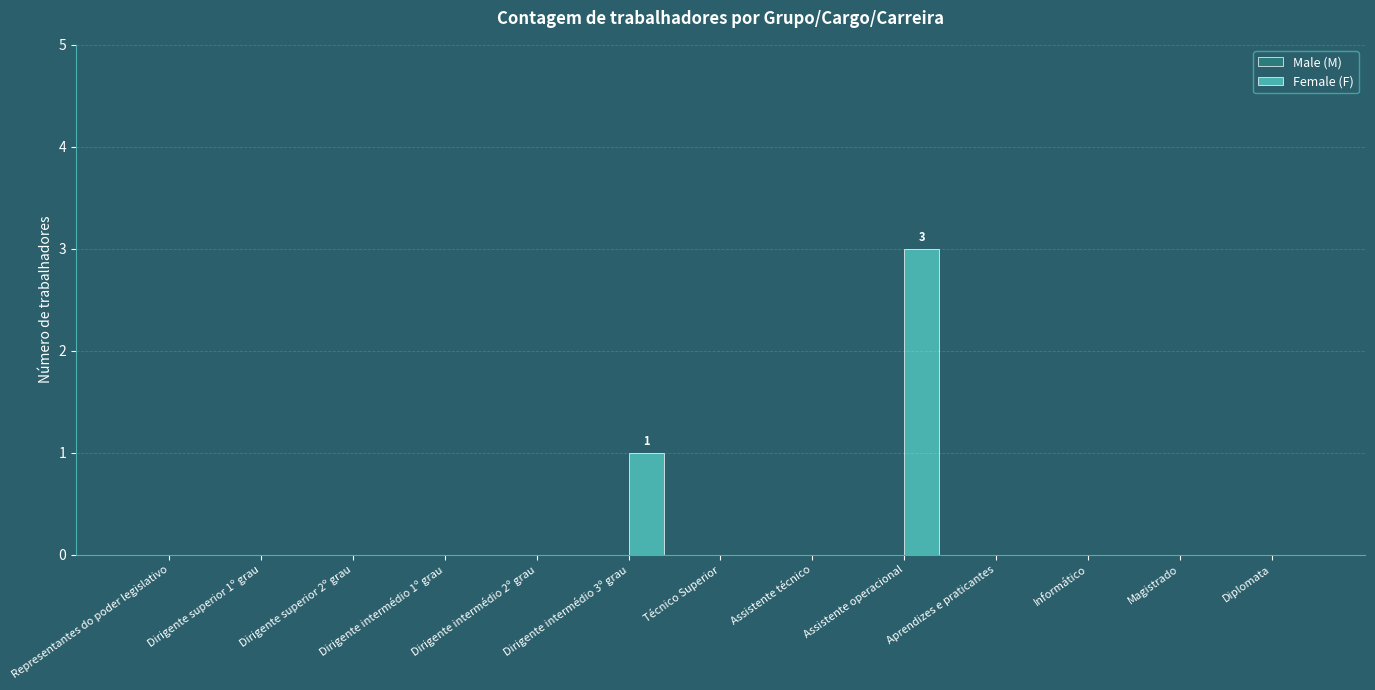

What is the greatest value displayed?

3